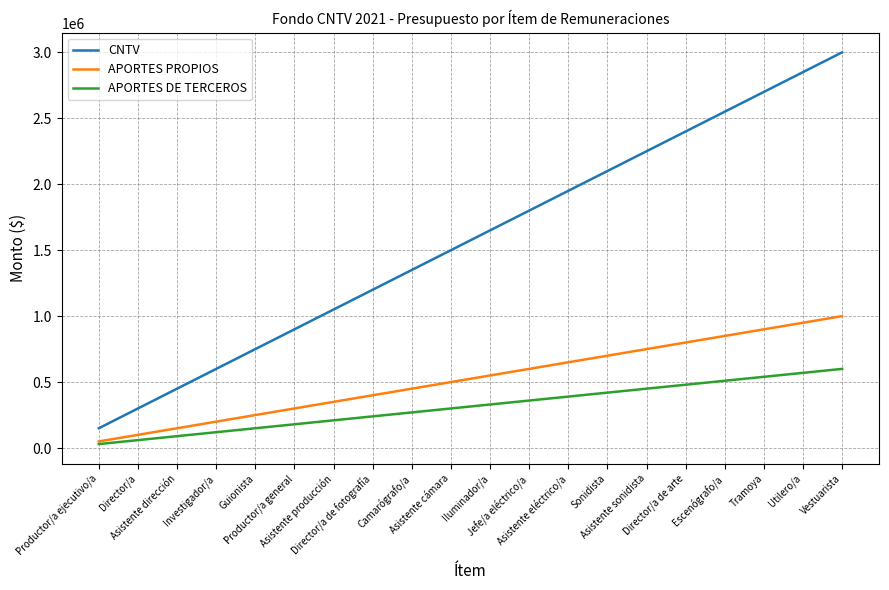

True or false: APORTES DE TERCEROS and CNTV cross at least once.

False